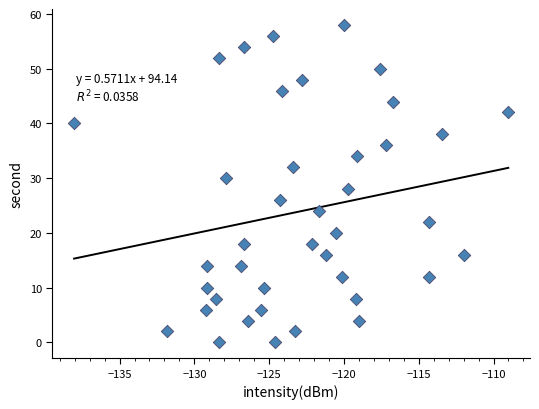

What is the range of Y values (max minus min)?

58